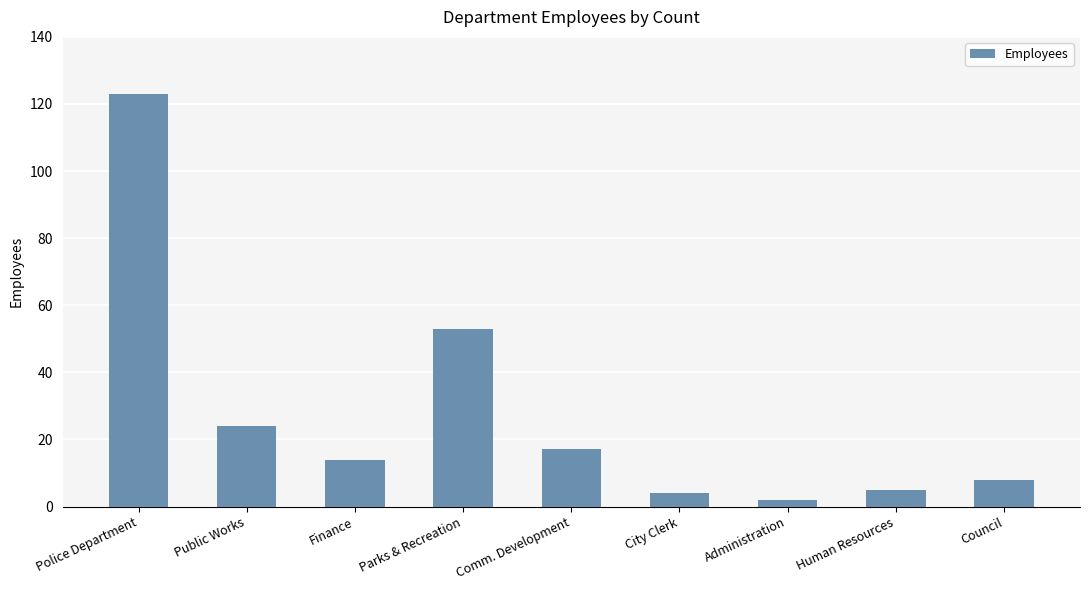

Approximately how many times larger is the value at Administration compared to Finance?

0.1